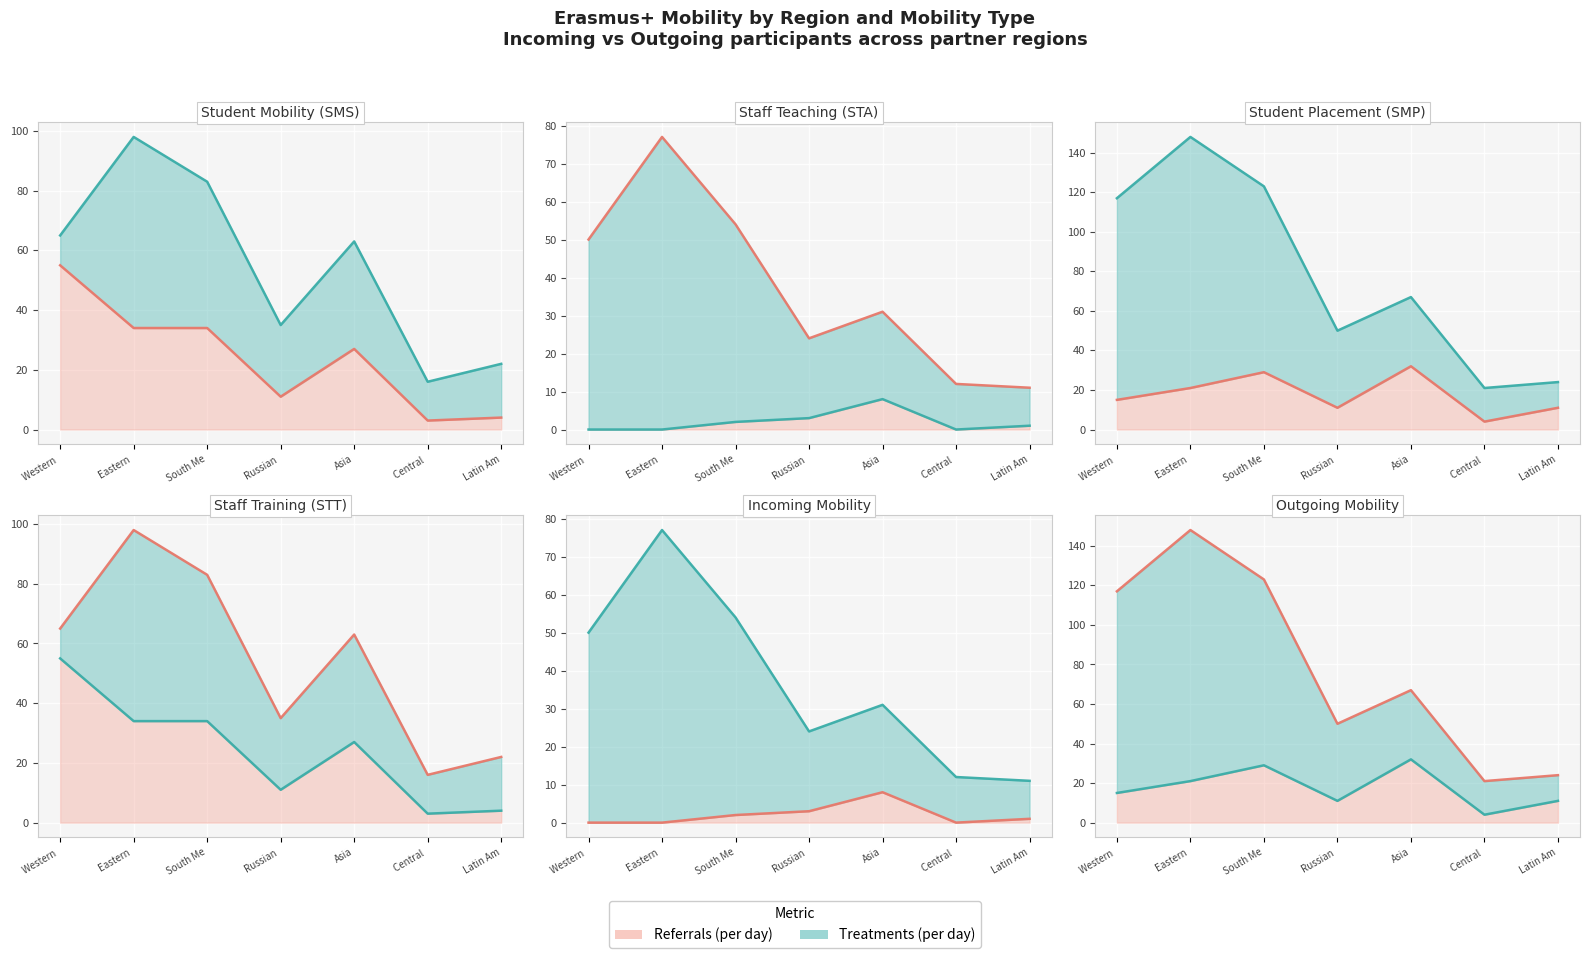

What is the difference between the maximum and minimum values in the Student Placement Total (SMP) series?

8